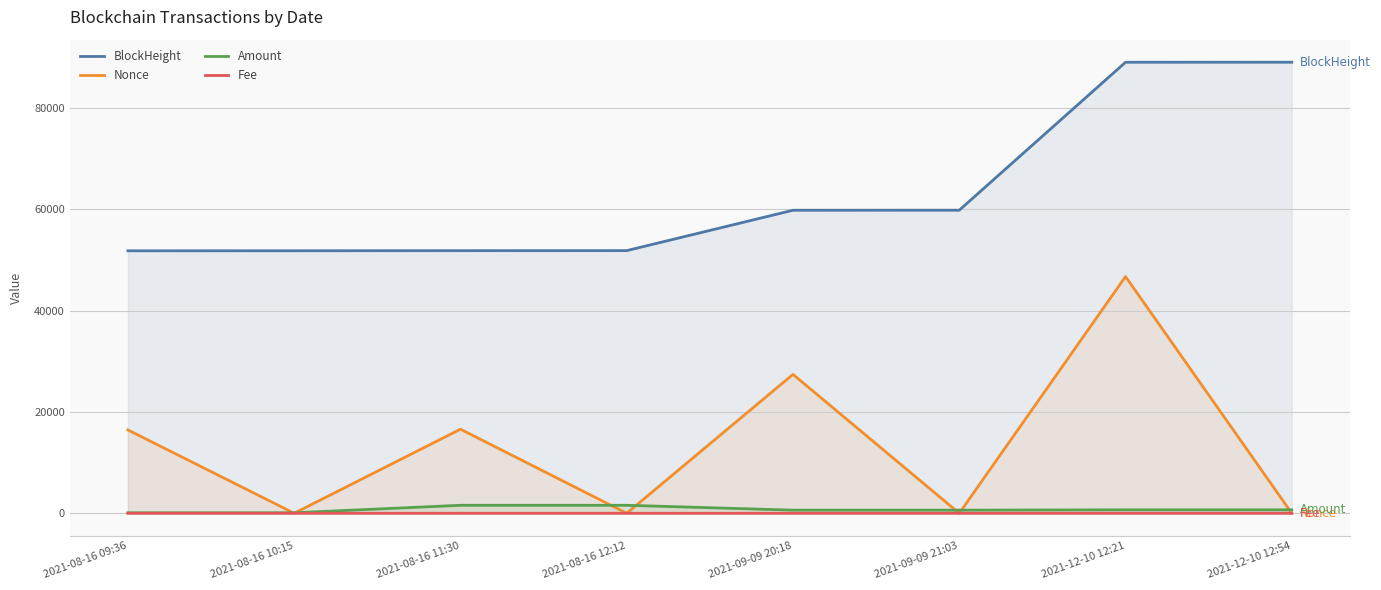

What position from the left is 2021-08-16 09:36?

1